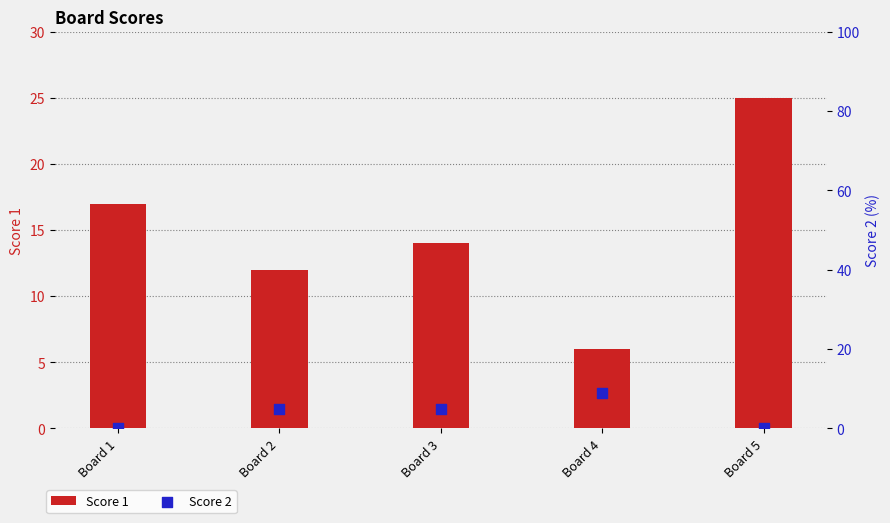

What is the total value across all series at Board 3?

19